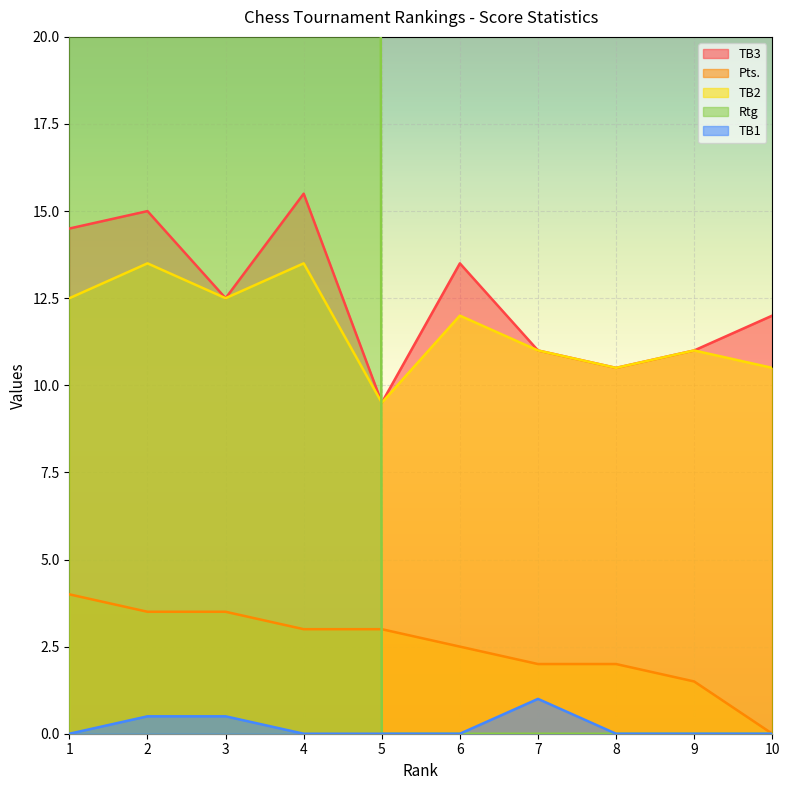

Where is the first local maximum for Rtg?

4